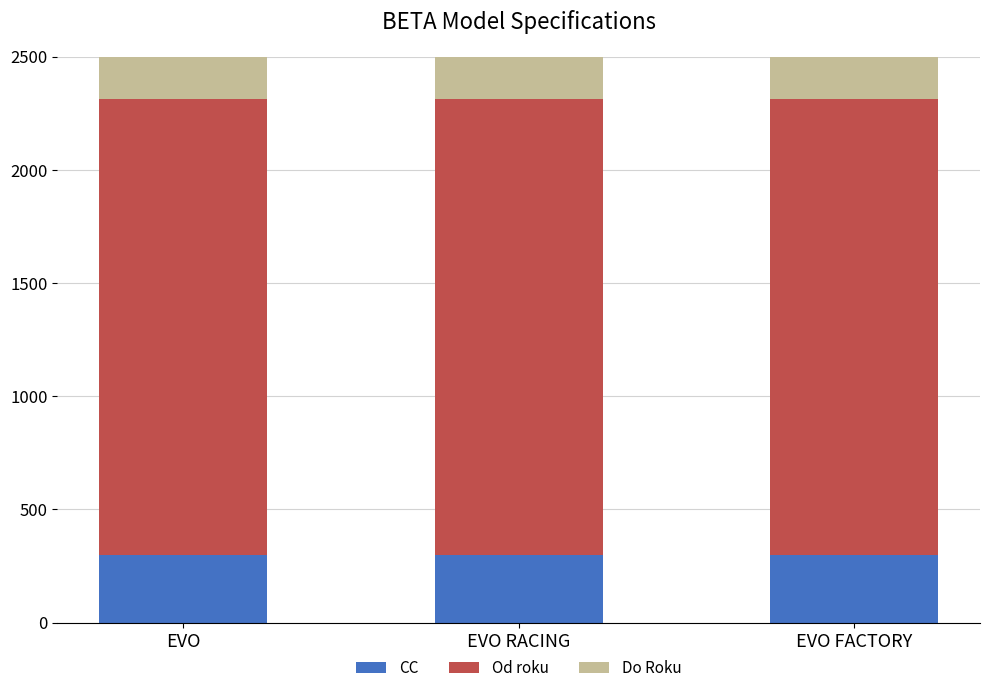

What is the label of the 2nd bar from the right?

EVO RACING